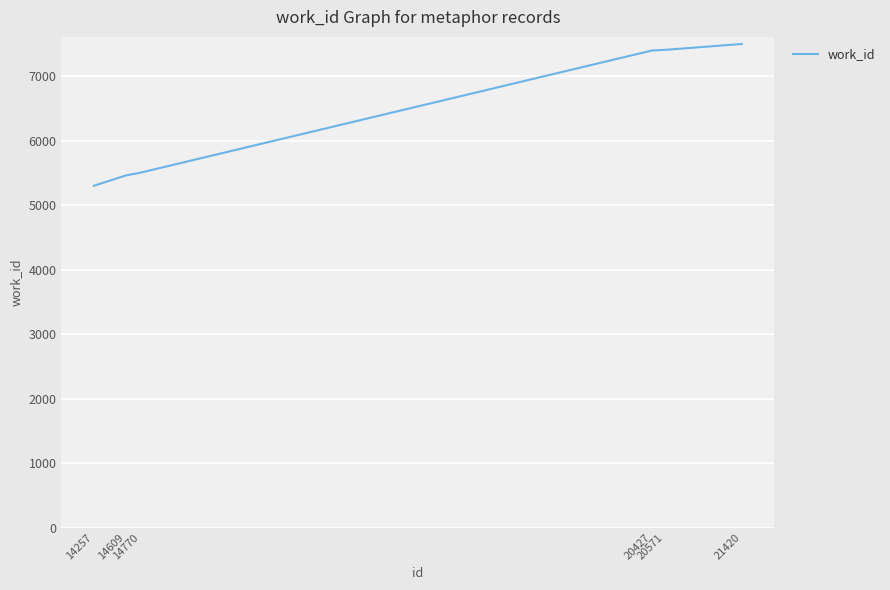

How many series are shown in this chart?

1